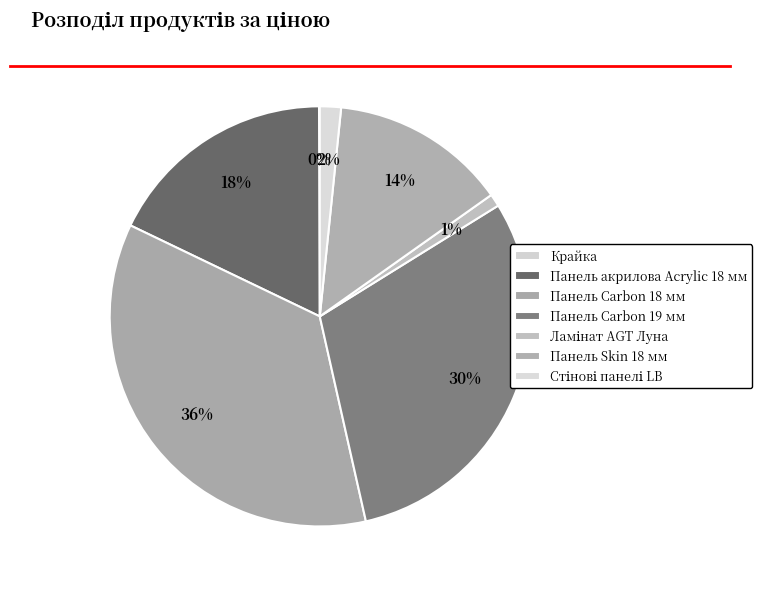

Which slice is the smallest?

Крайка